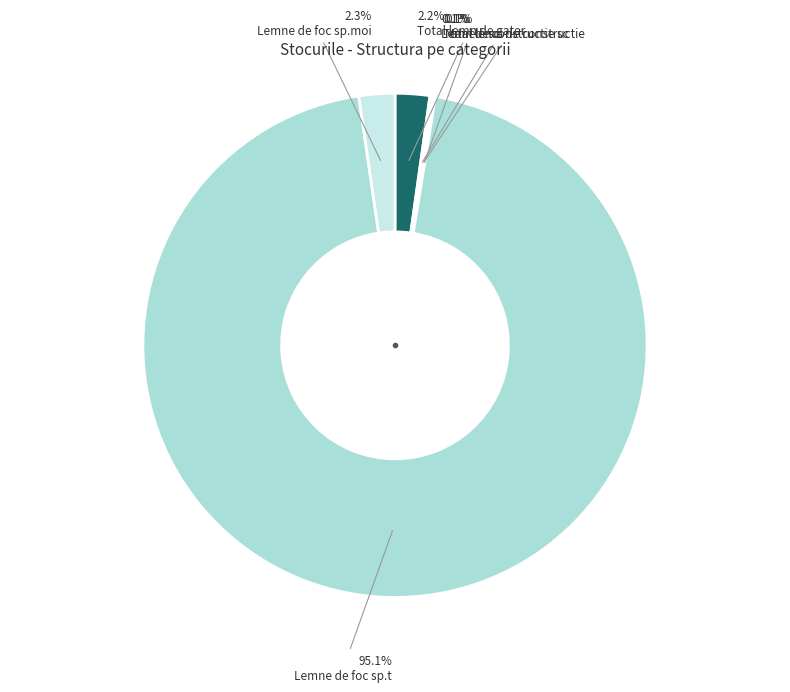

Count the number of slices in the pie.

6